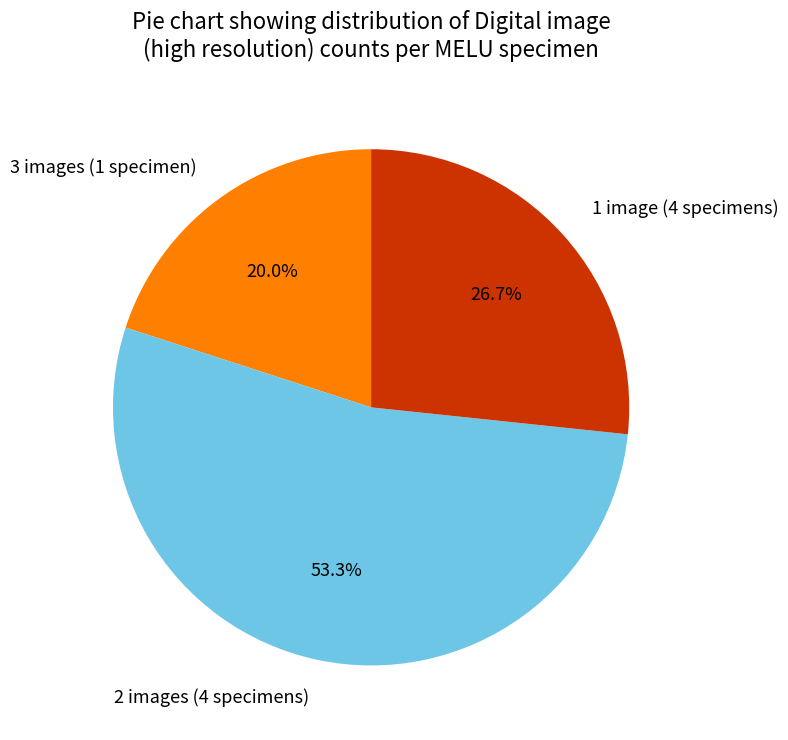

Does 2 images (4 specimens) represent more than half of the total?

Yes